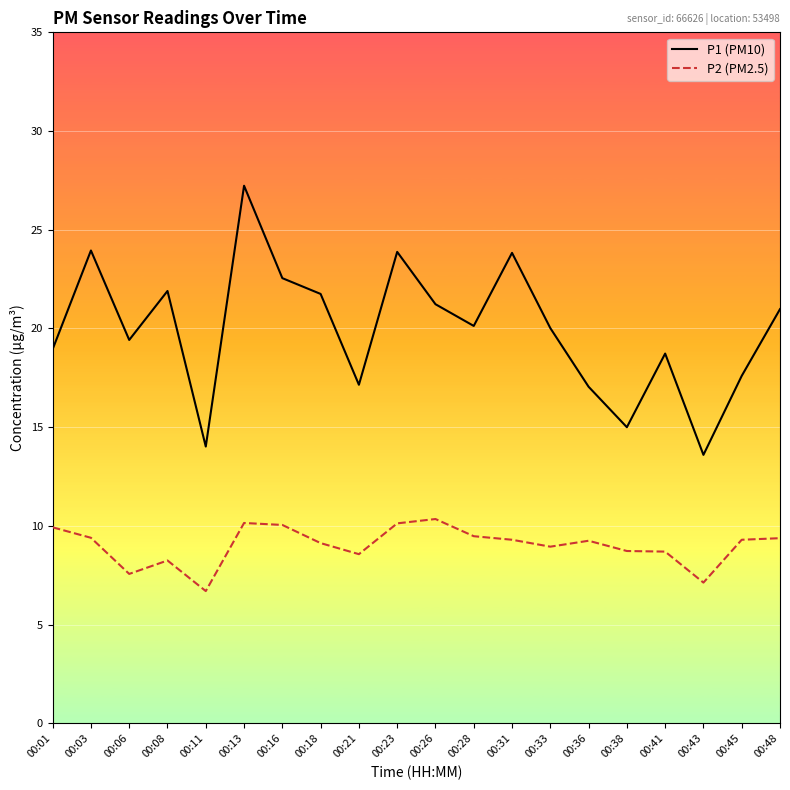

True or false: P2 (PM2.5) and P1 (PM10) cross at least once.

False